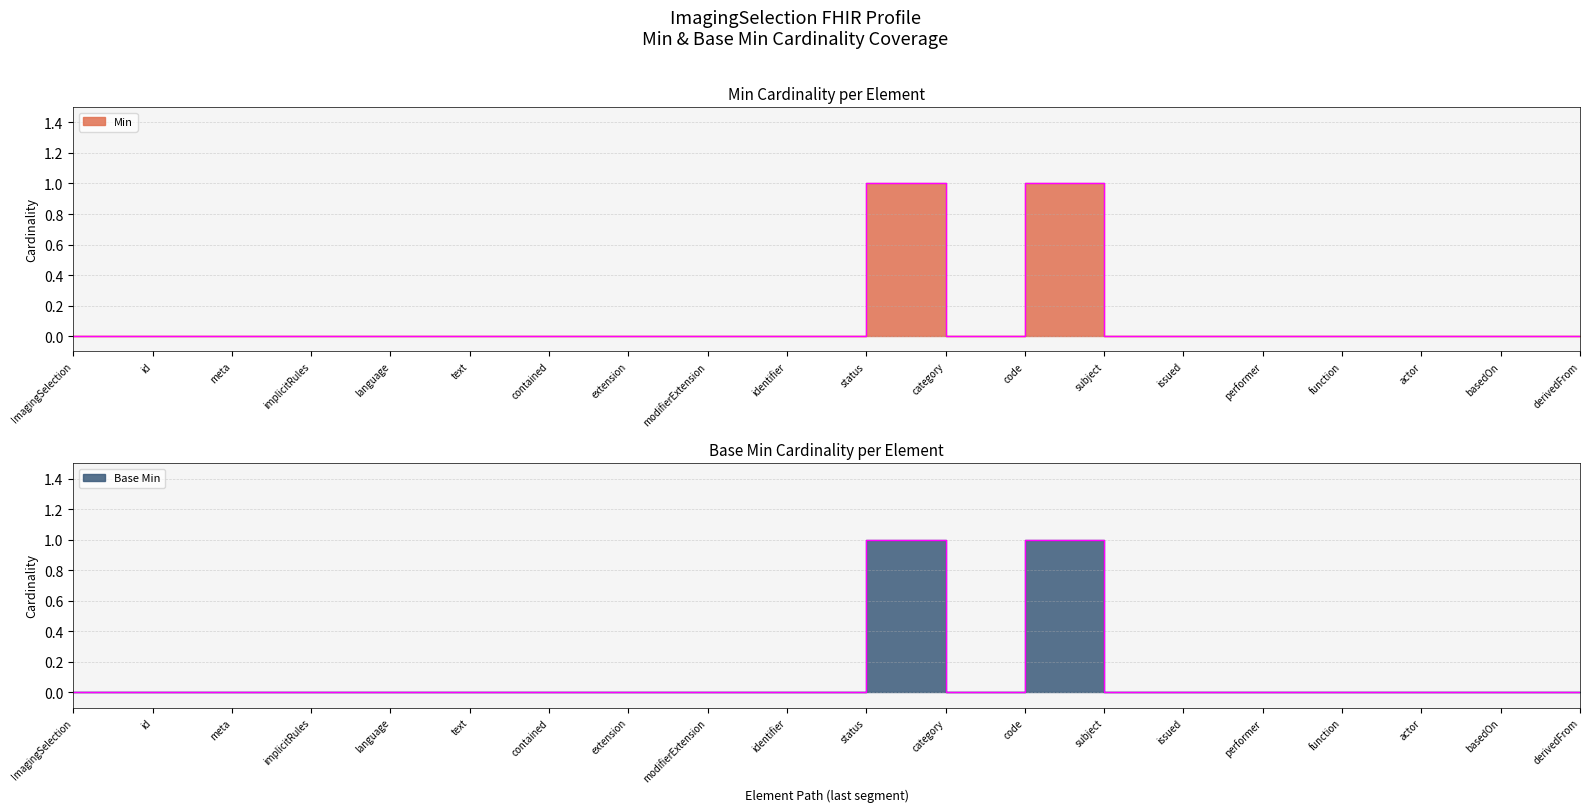

What is the label of the 1st point from the left?

ImagingSelection